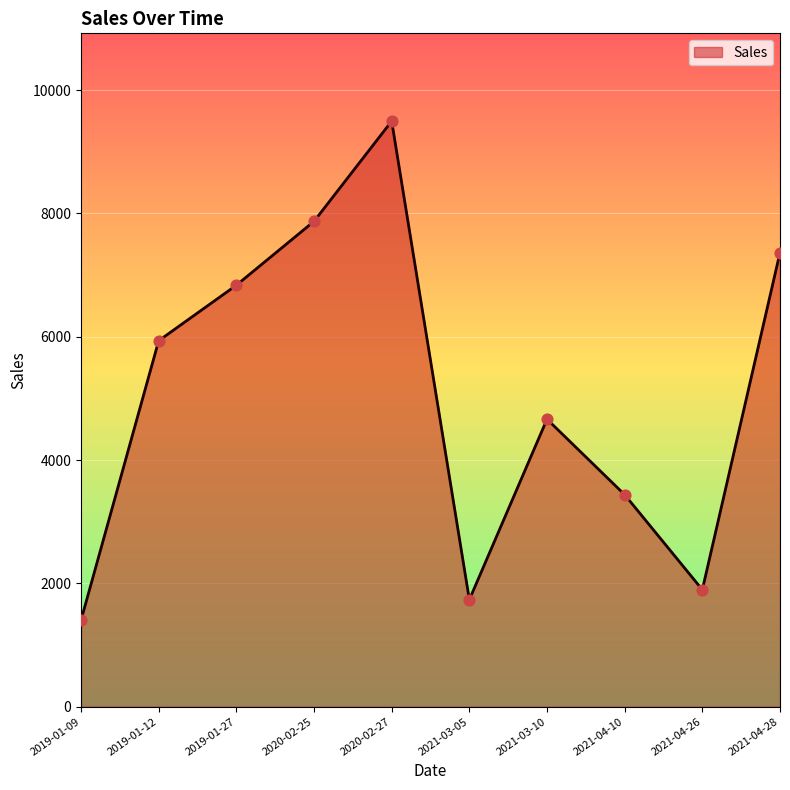

Approximately how many times larger is the value at 2019-01-12 compared to 2020-02-27?

0.6